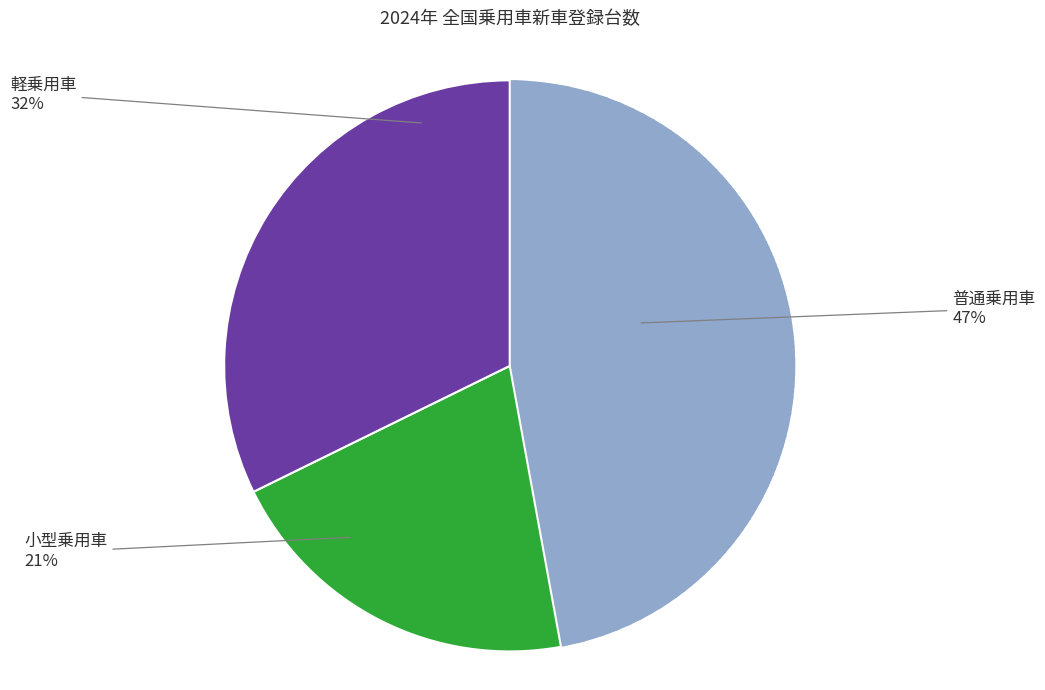

How many slices are in this pie chart?

3